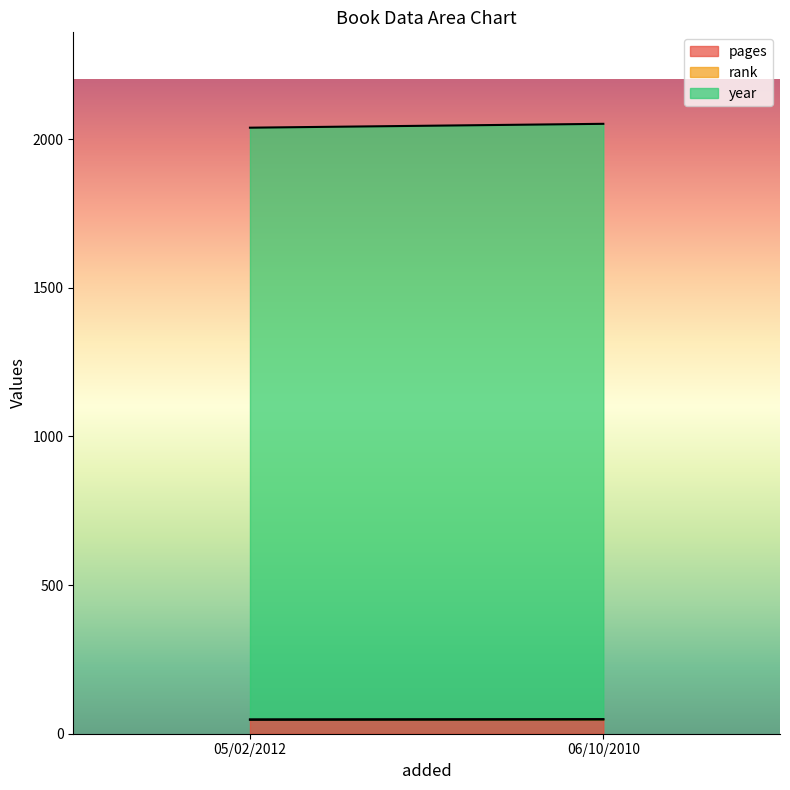

Is the value of year at 06/10/2010 greater than the value of pages at 06/10/2010?

Yes